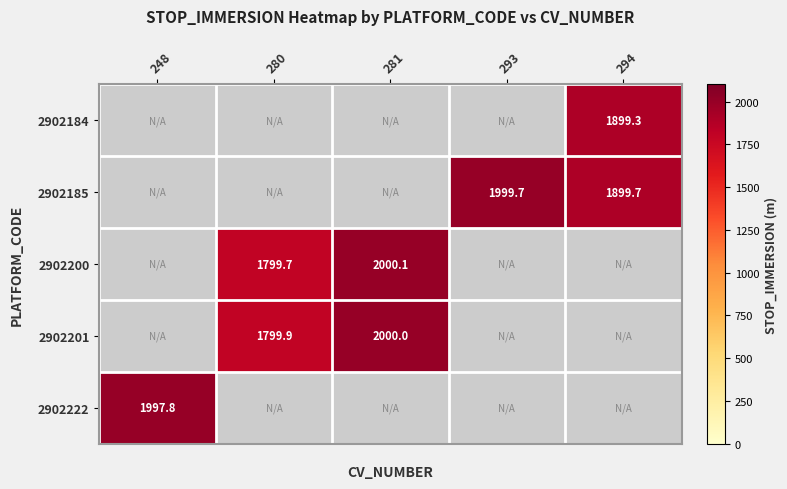

True or false: 2902200 has a value of 2000.1 at 281.

True